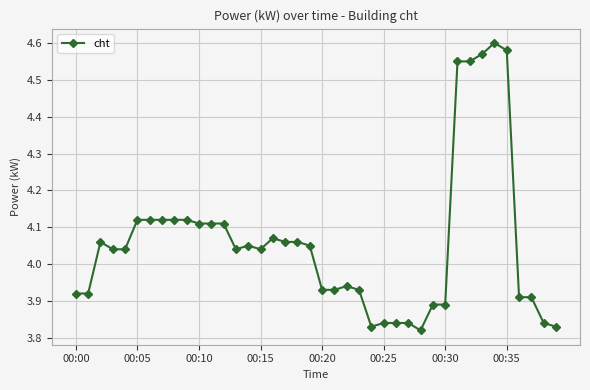

What is the difference between the second highest and minimum values?

0.8